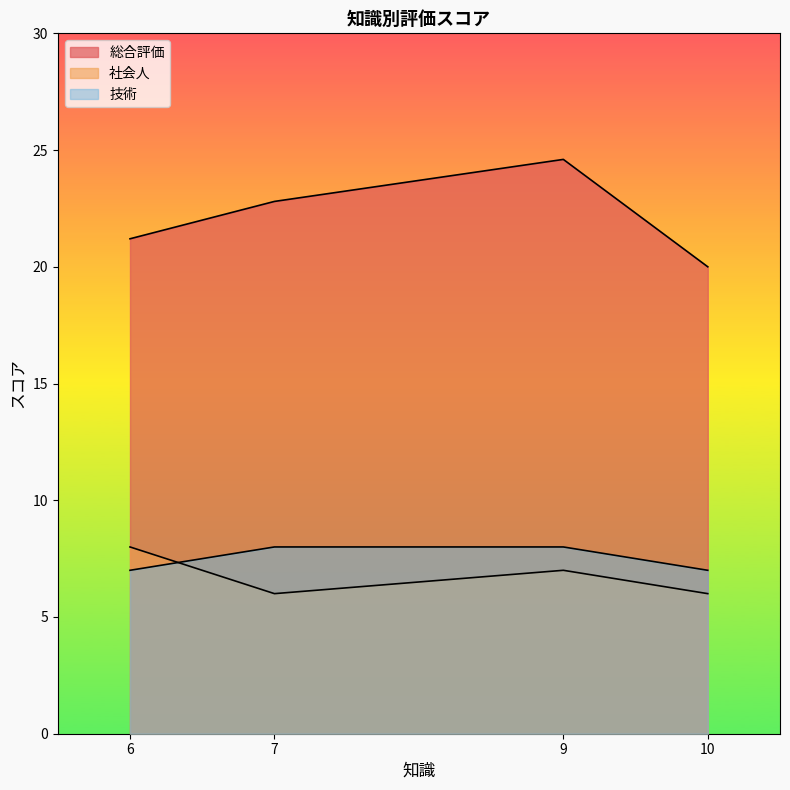

Rank the series at 6 from lowest to highest value.

技術, 社会人, 総合評価